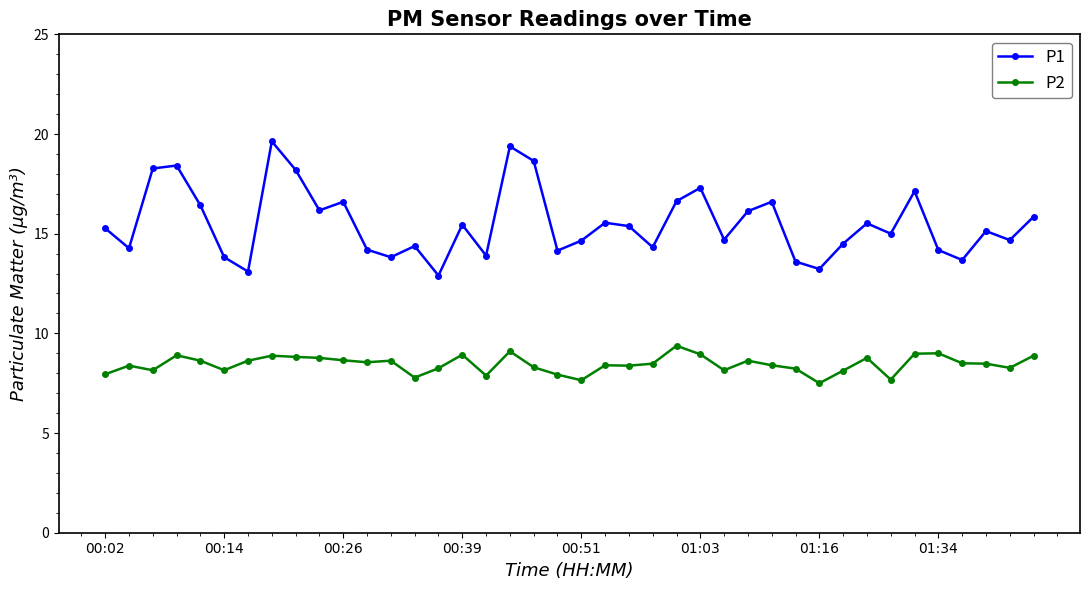

What is the difference between the second highest and minimum values in the P1 series?

6.5